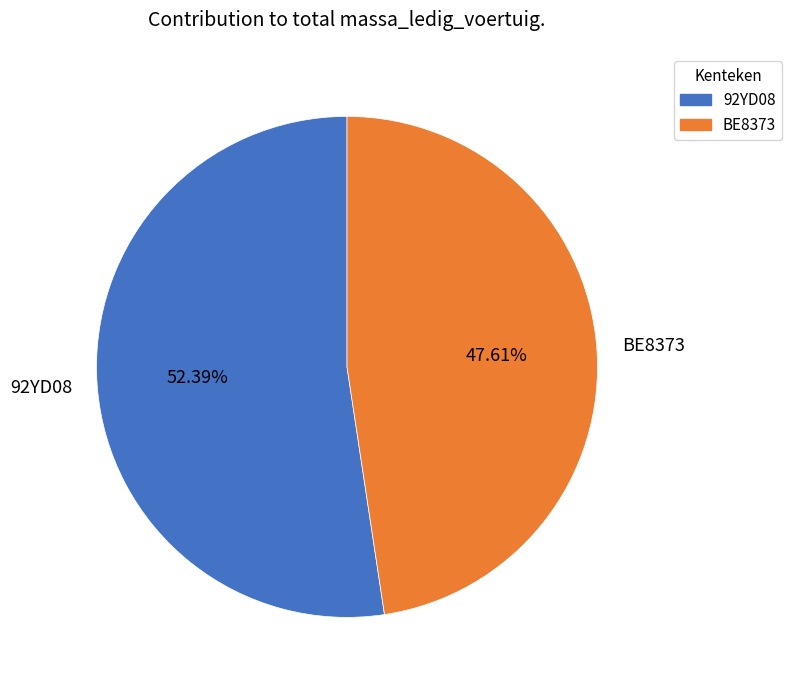

To the nearest percent, what is the average slice percentage?

50%